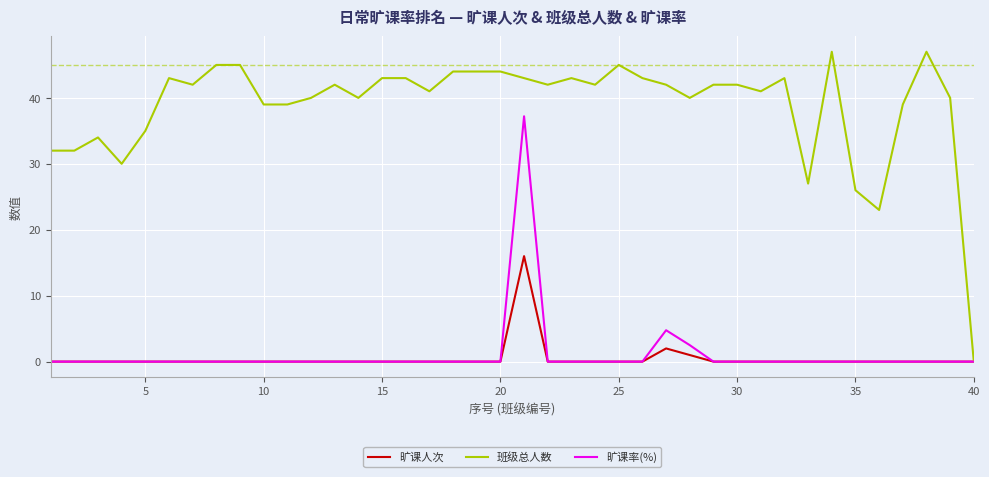

What is the maximum value for 班级总人数?

47.0